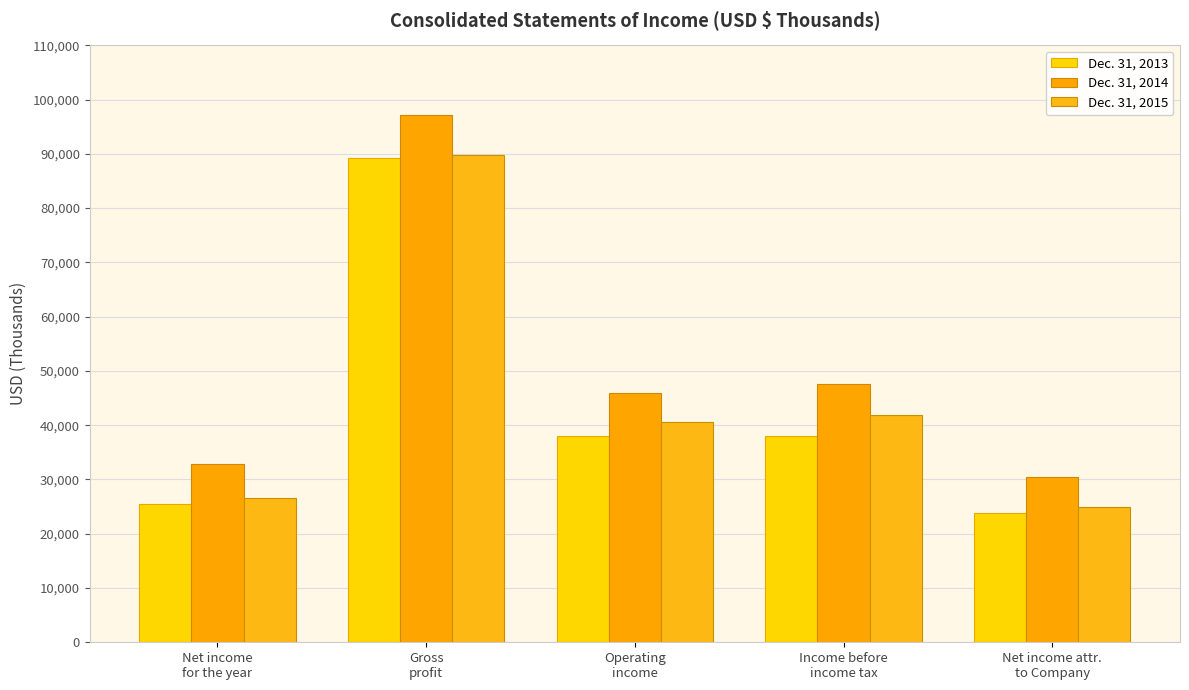

True or false: Dec. 31, 2013 has a value of 25554 at Net income
for the year.

True